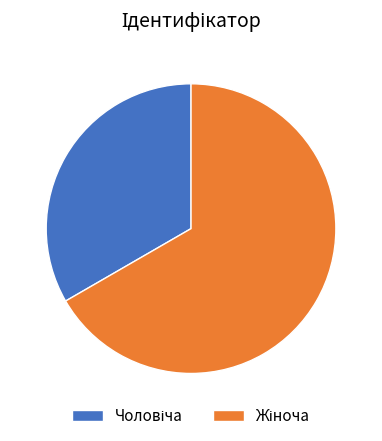

Is there a majority slice in this chart?

Yes